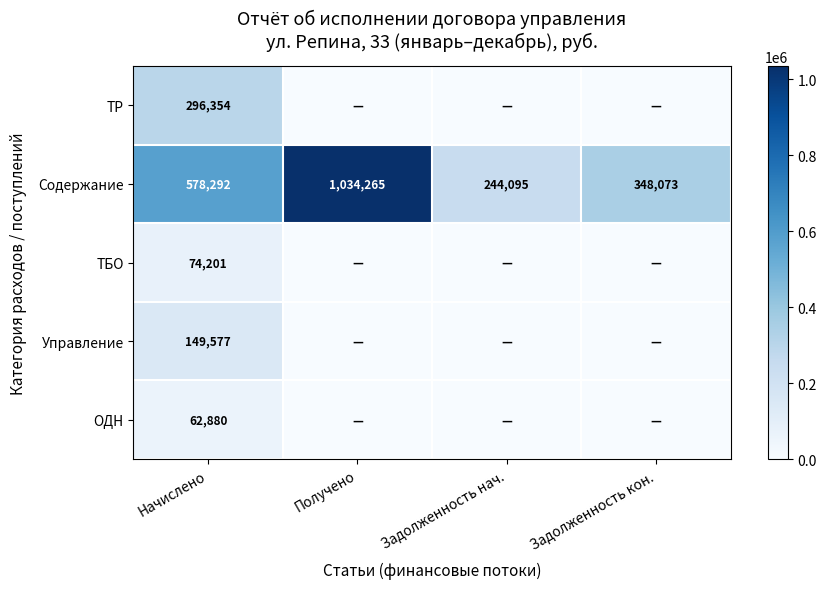

What is the spread (max minus min) of values at Начислено?

515412